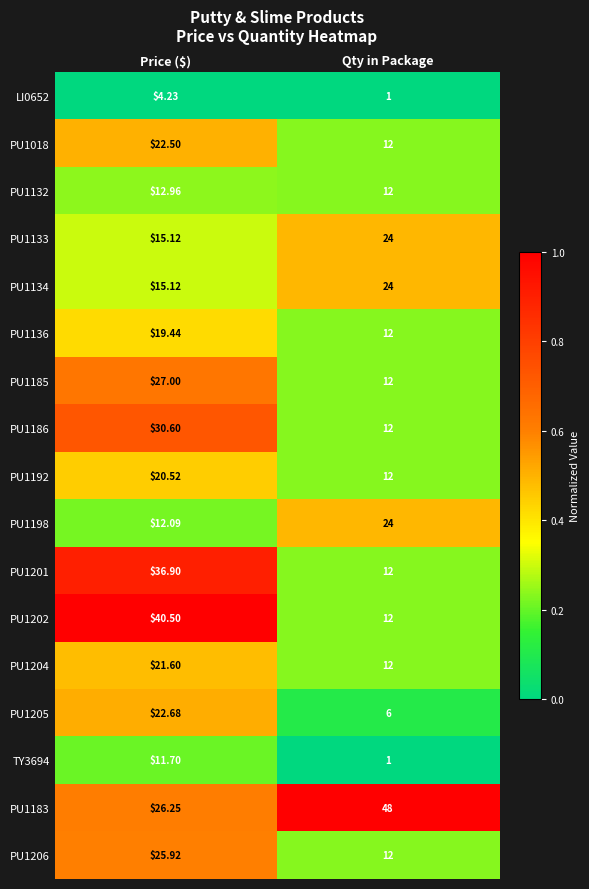

Between Price ($) and Qty in Package, which series saw the biggest shift?

PU1202